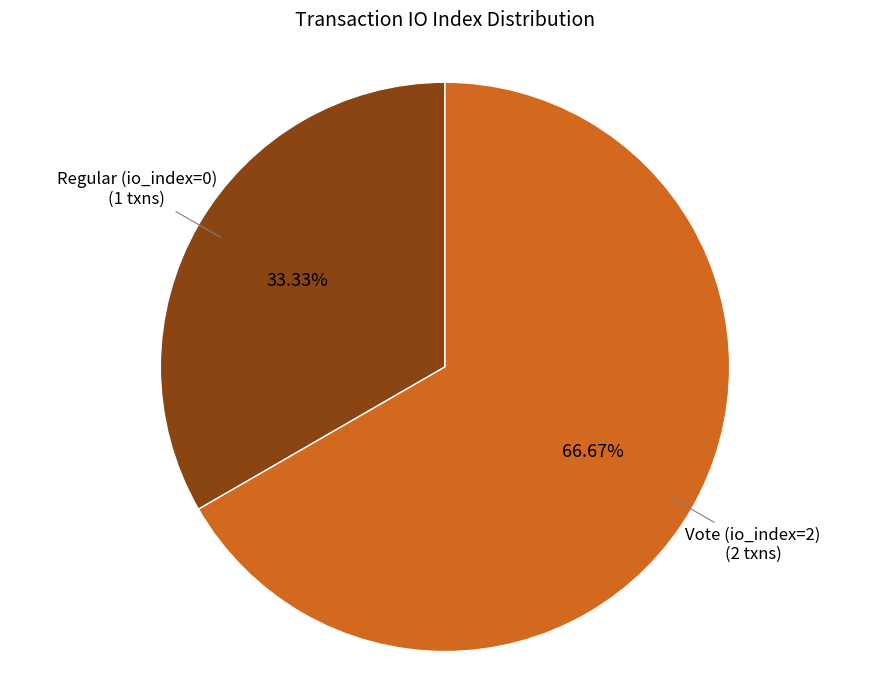

Does any single category account for the majority?

Yes